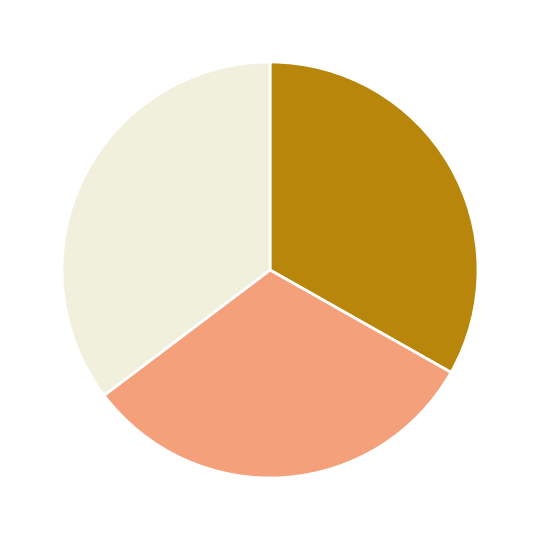

Does any single category account for the majority?

No